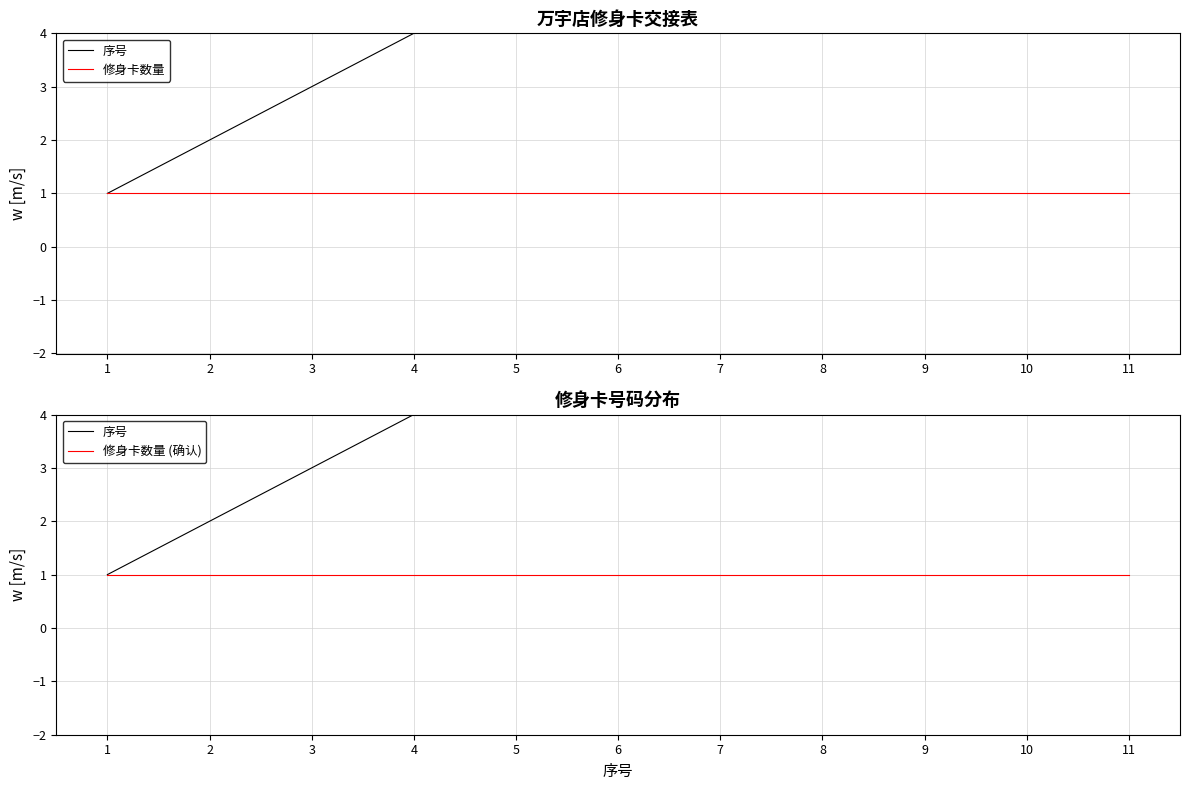

What is the difference between the highest and lowest values at 2?

1